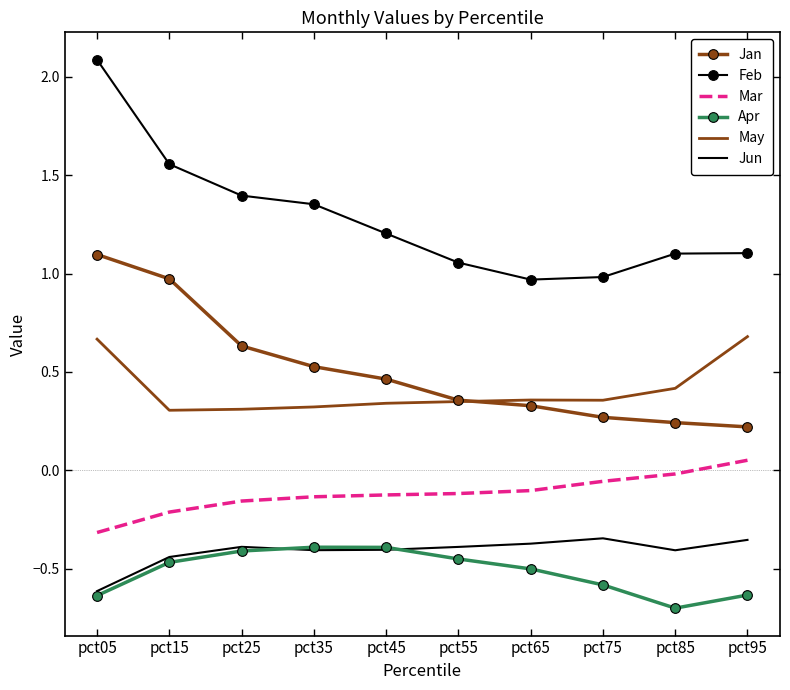

True or false: Mar and Jan cross at least once.

False